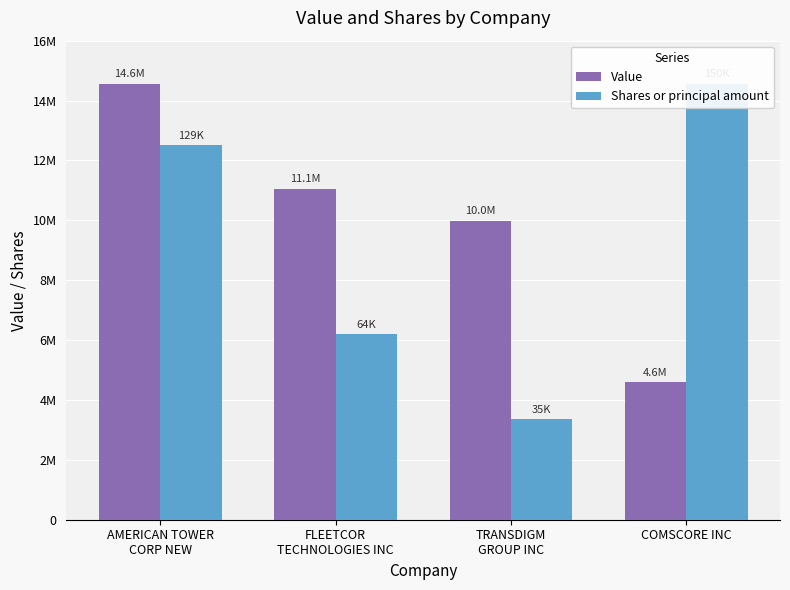

Reading left to right, list all the values displayed in this chart.

Value: AMERICAN TOWER
CORP NEW=14564000.0	FLEETCOR
TECHNOLOGIES INC=11062000.0	TRANSDIGM
GROUP INC=9988000.0	COMSCORE INC=4589000.0
Shares or principal amount: AMERICAN TOWER
CORP NEW=12504431.7	FLEETCOR
TECHNOLOGIES INC=6195635.4	TRANSDIGM
GROUP INC=3361357.2	COMSCORE INC=14564000.0